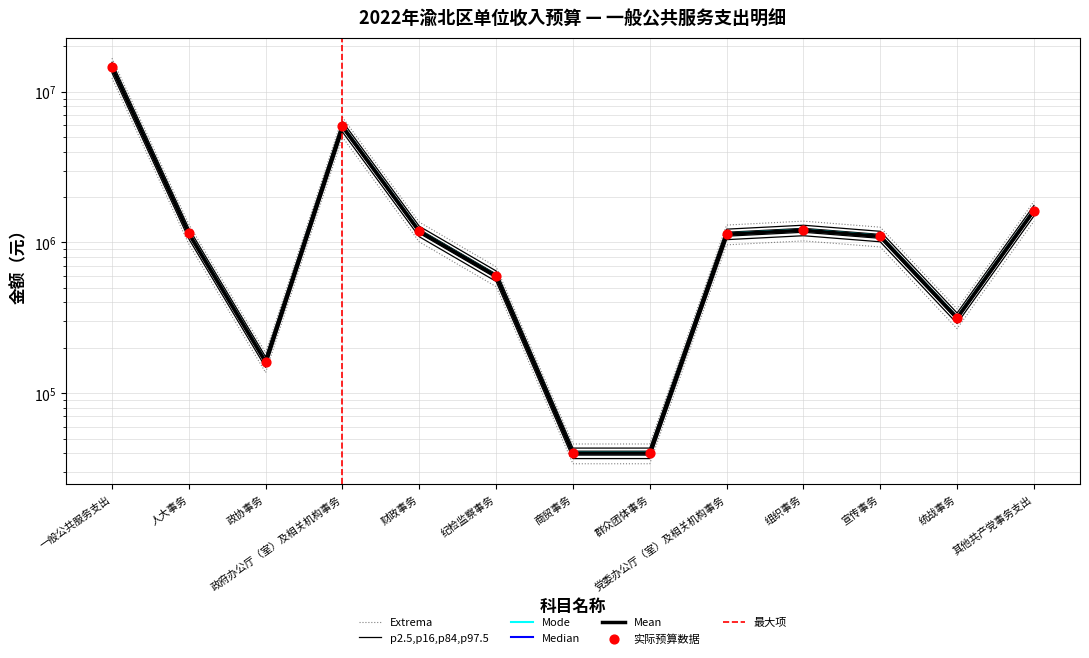

At which category is the sum across all series the highest?

一般公共服务支出